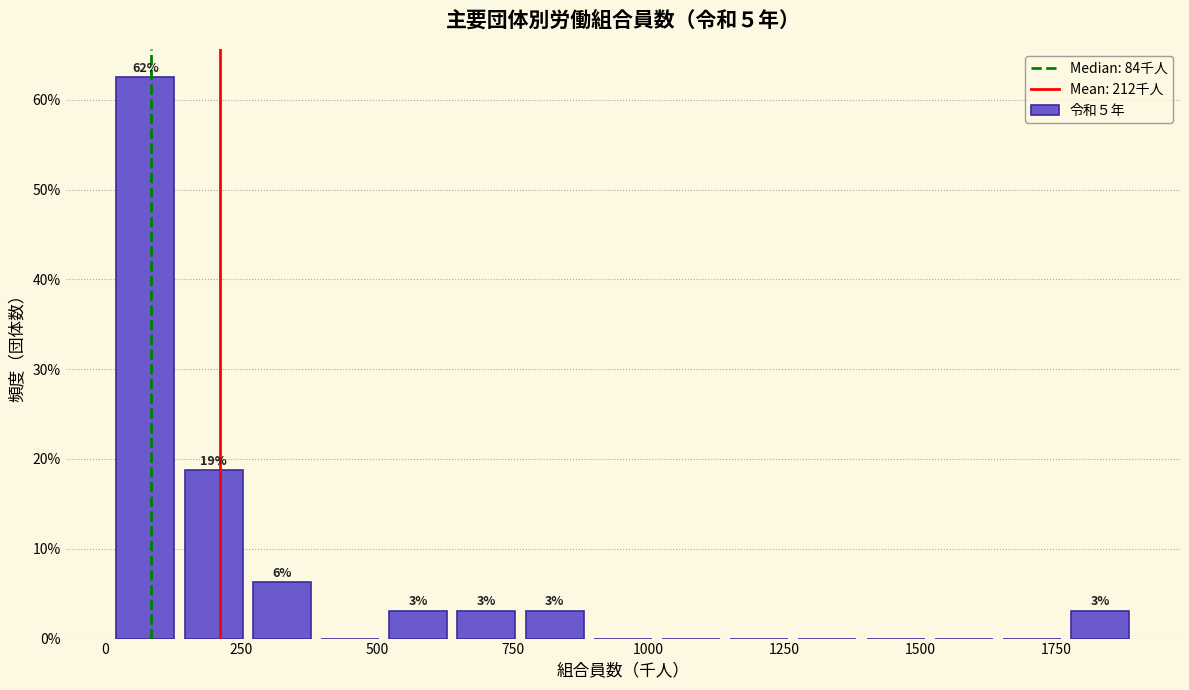

Read against the x-axis, roughly where is the centre of the tallest bar?

50